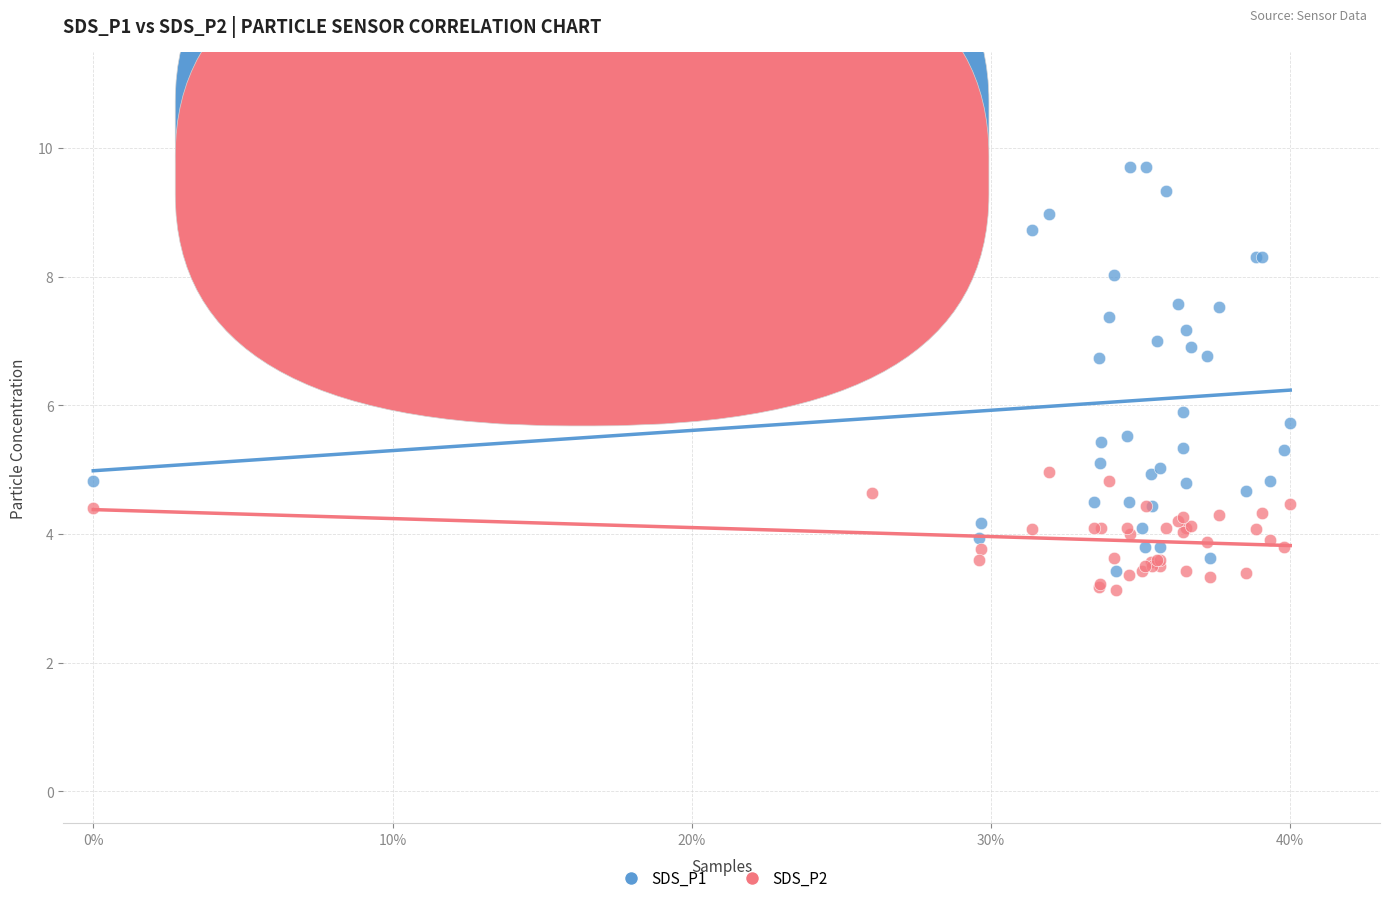

Which series contains the highest Y value?

SDS_P1